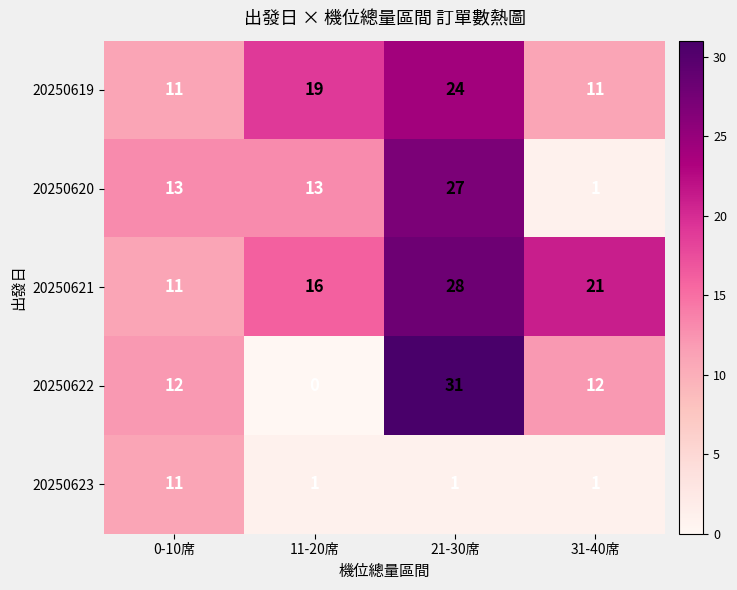

What is the difference between the second highest and second lowest values in the 20250621 series?

5